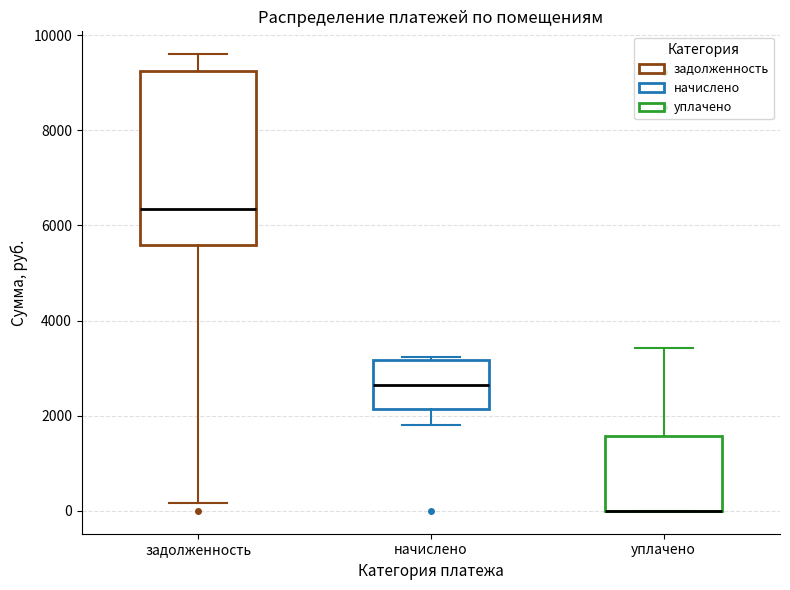

Where does the lower whisker of the box for начислено end on the y-axis? The values are not printed on the chart, so give them approximately, as read against the axis.

1800